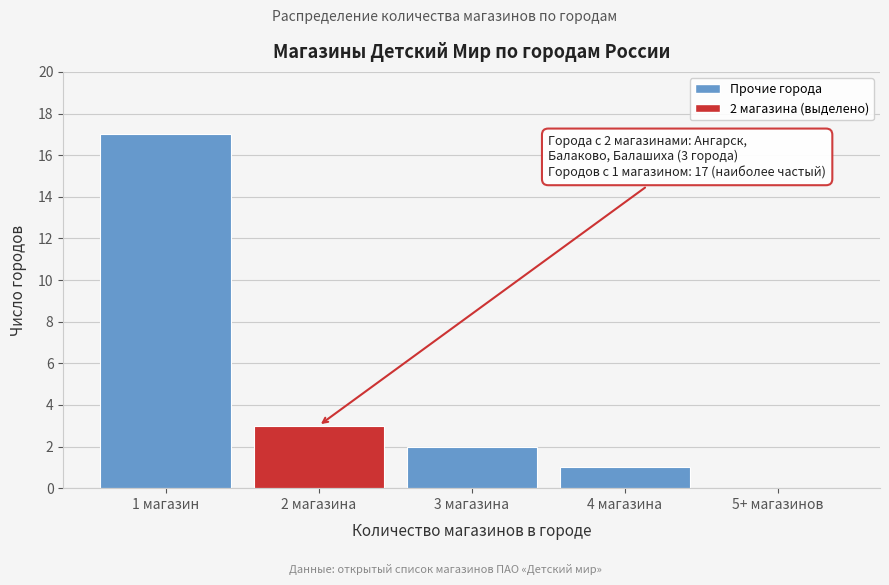

Reading right to left, list all the values displayed in this chart.

5+ магазинов=0	4 магазина=1	3 магазина=2	2 магазина=3	1 магазин=17